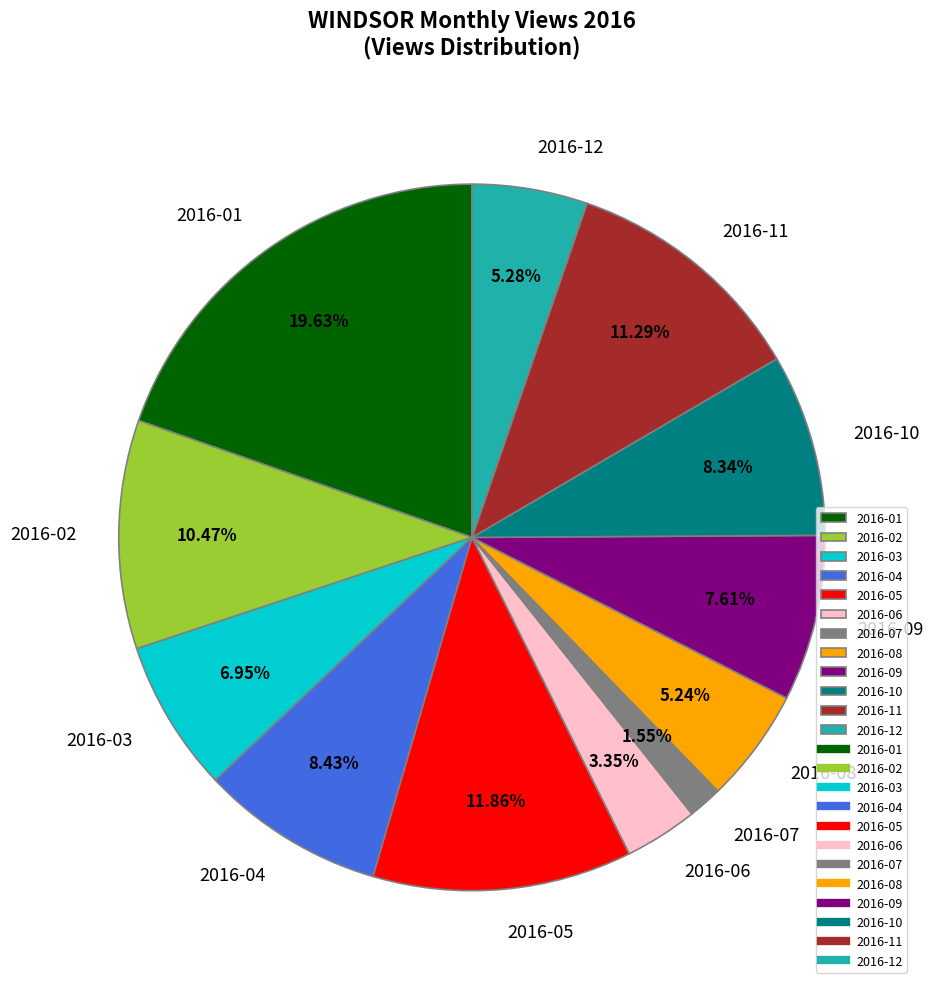

What percentage do 2016-12 and 2016-01 together represent?

24.9%